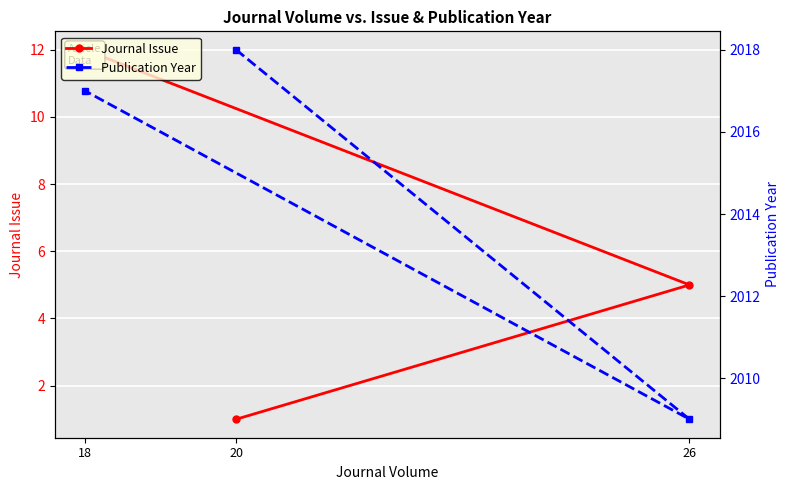

Which label corresponds to the smallest value in the chart?

20